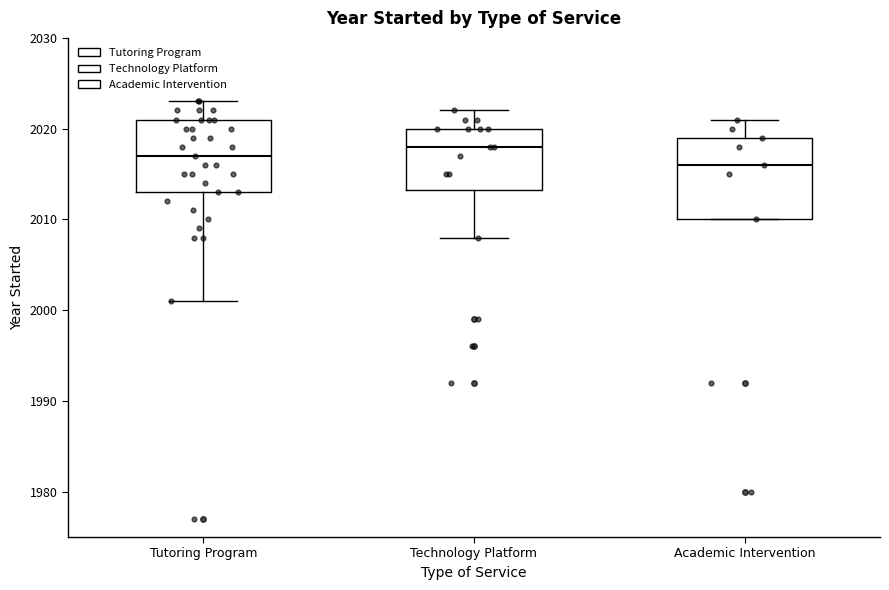

Which box's median line is the highest?

Technology Platform